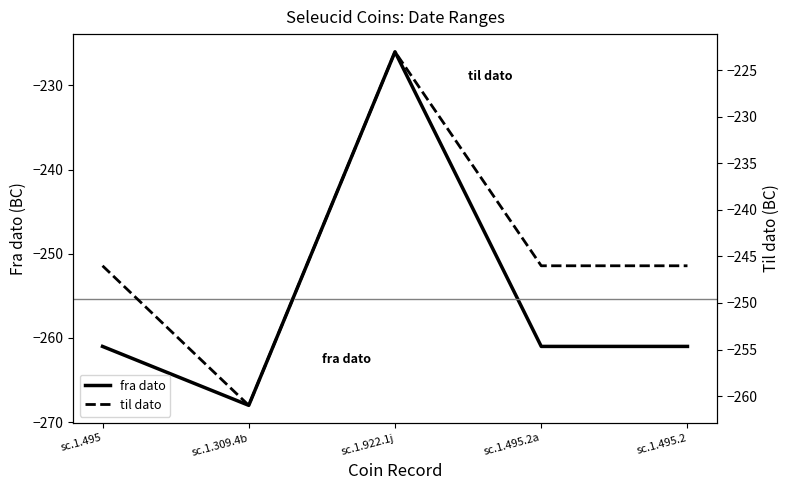

How many data points in fra dato are above -261?

1